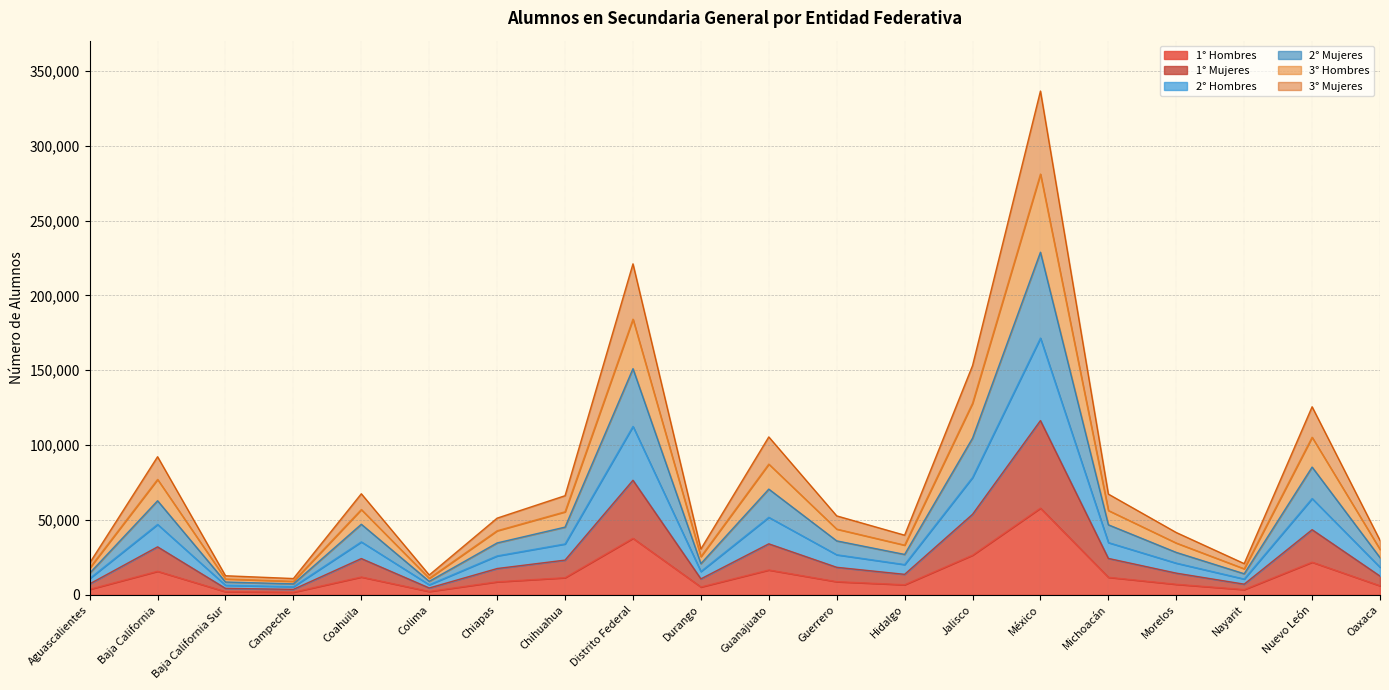

How many lines are shown in the chart?

6